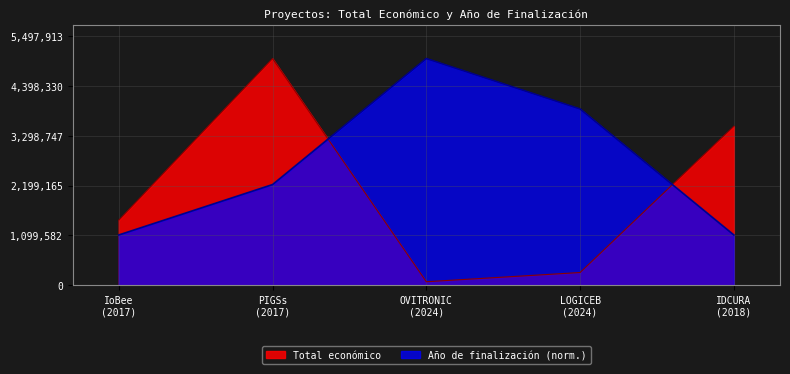

Rank the series by their average value, from lowest to highest.

Total económico, Año de finalización (norm.)